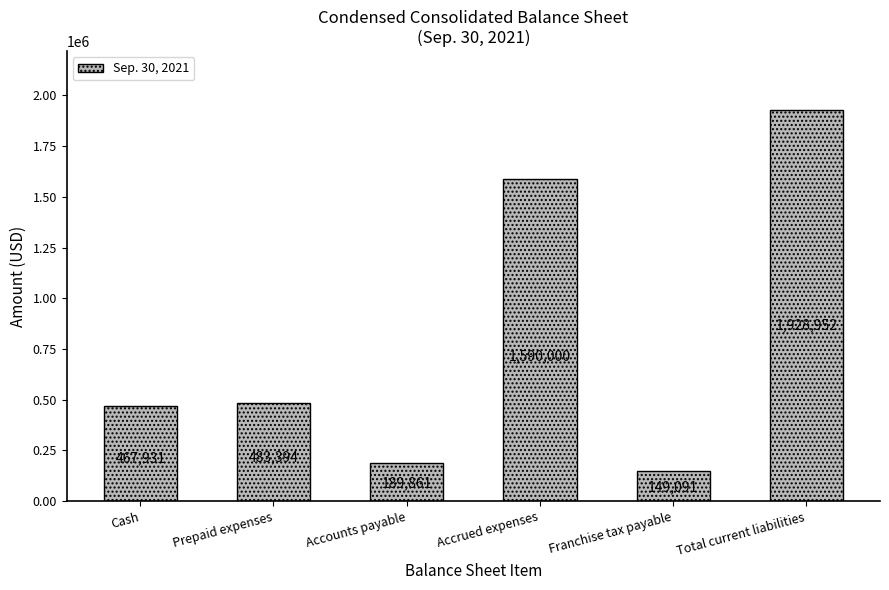

What is the ratio of the value at Prepaid expenses to the value at Franchise tax payable?

3.2